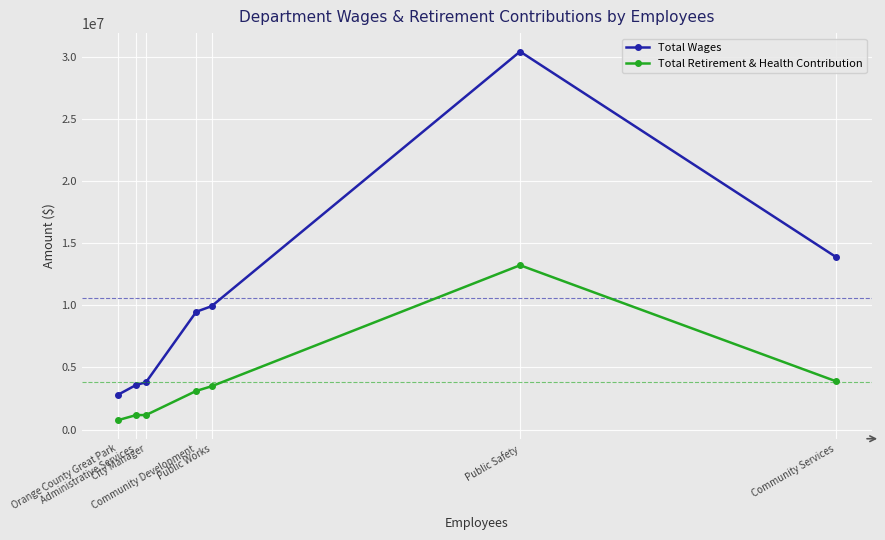

Which series has the largest total across all categories?

Total Wages